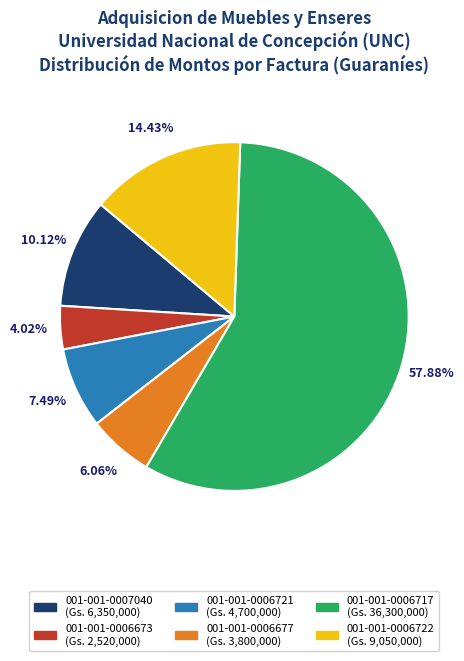

Approximately how many times larger is the value at 001-001-0006722 compared to 001-001-0006677?

2.4